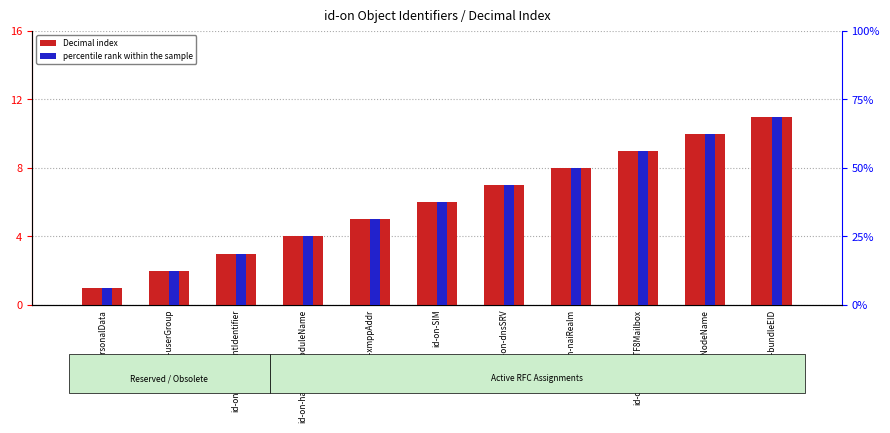

What are all the series names shown in the legend?

Decimal index, percentile rank within the sample